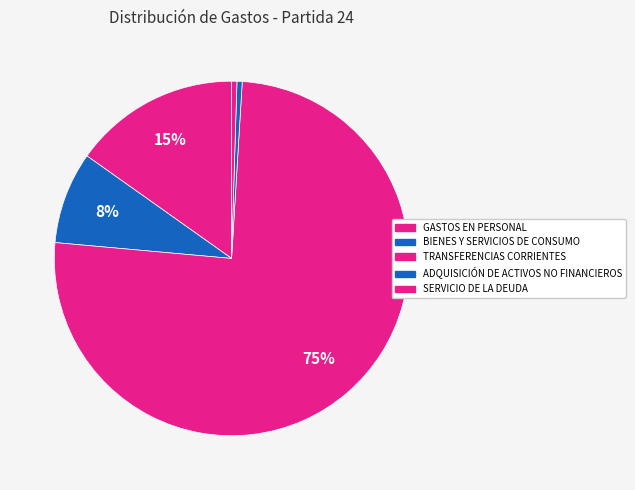

To the nearest percent, what is the average slice percentage?

20%